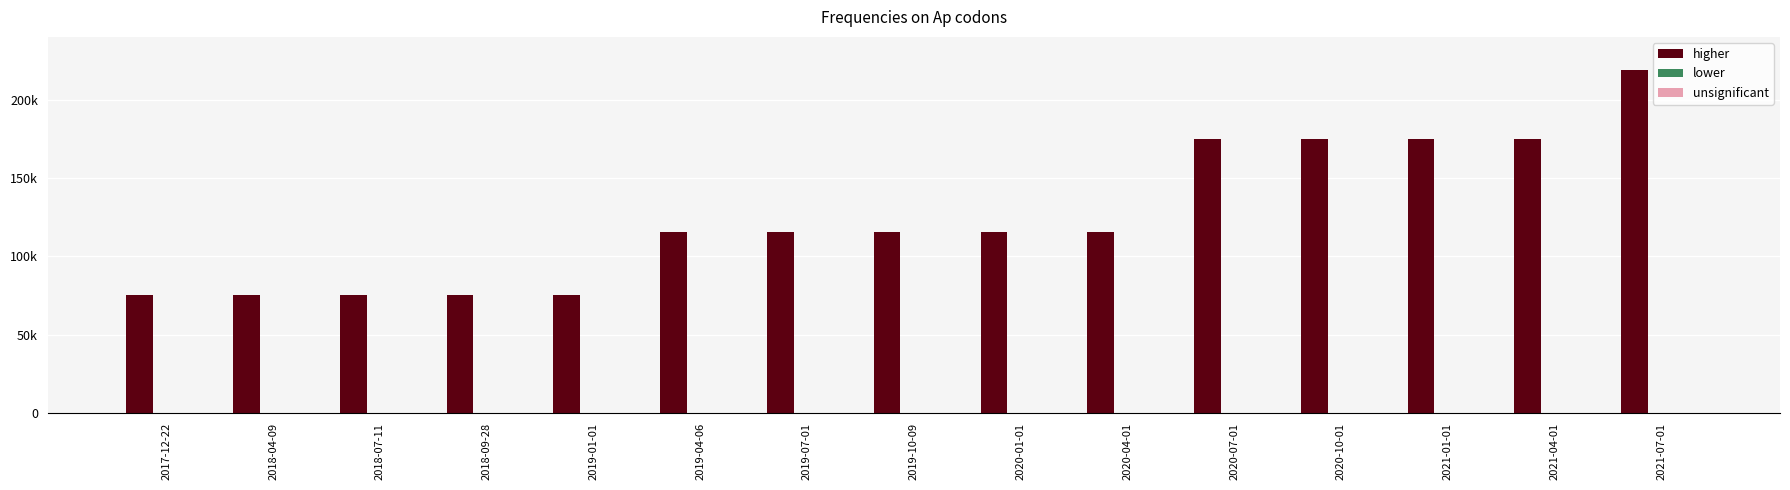

What is the label of the 2nd bar from the right?

2021-04-01